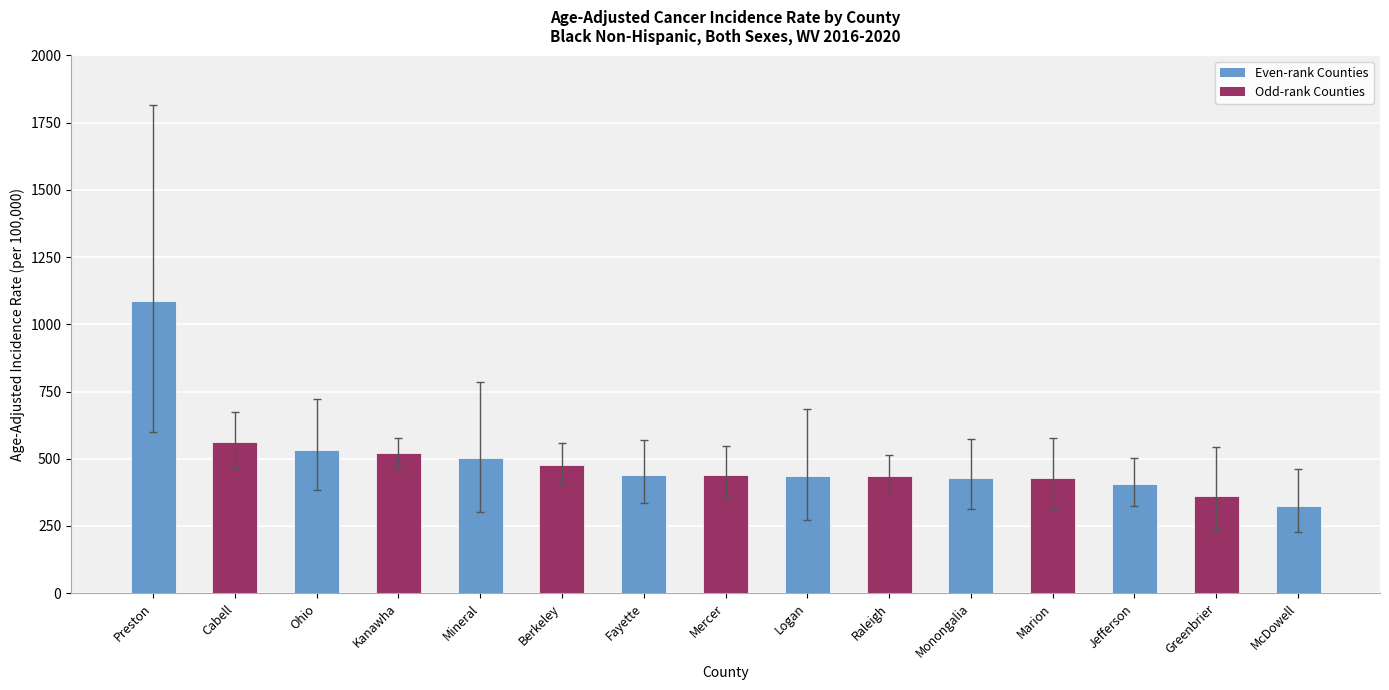

Approximately how many times larger is the value at Raleigh compared to Mineral?

0.9